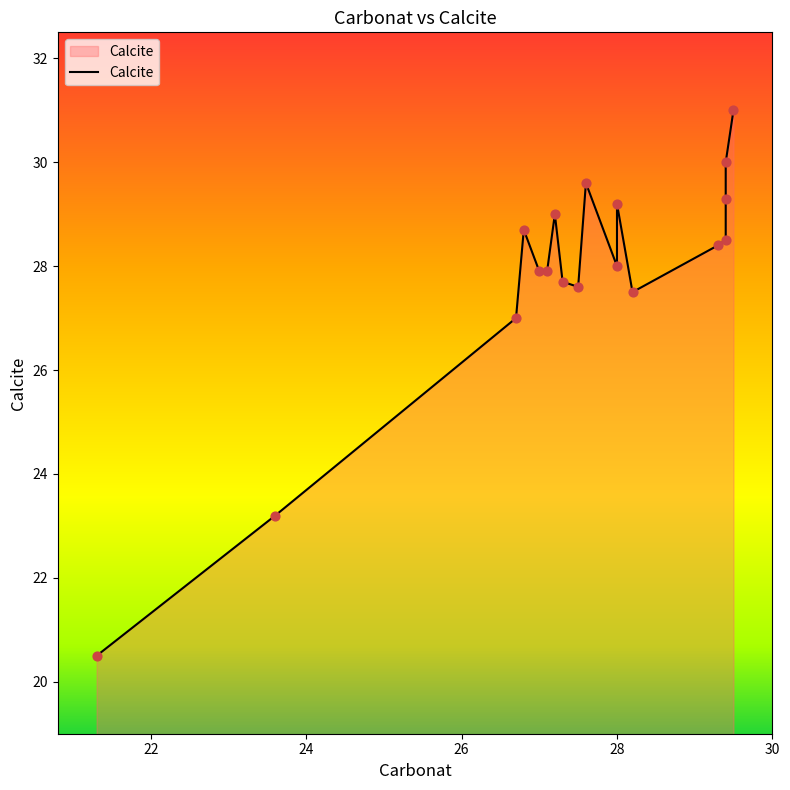

What is the change in value from 27.29999923706055 to 29.29999923706055?

+0.7